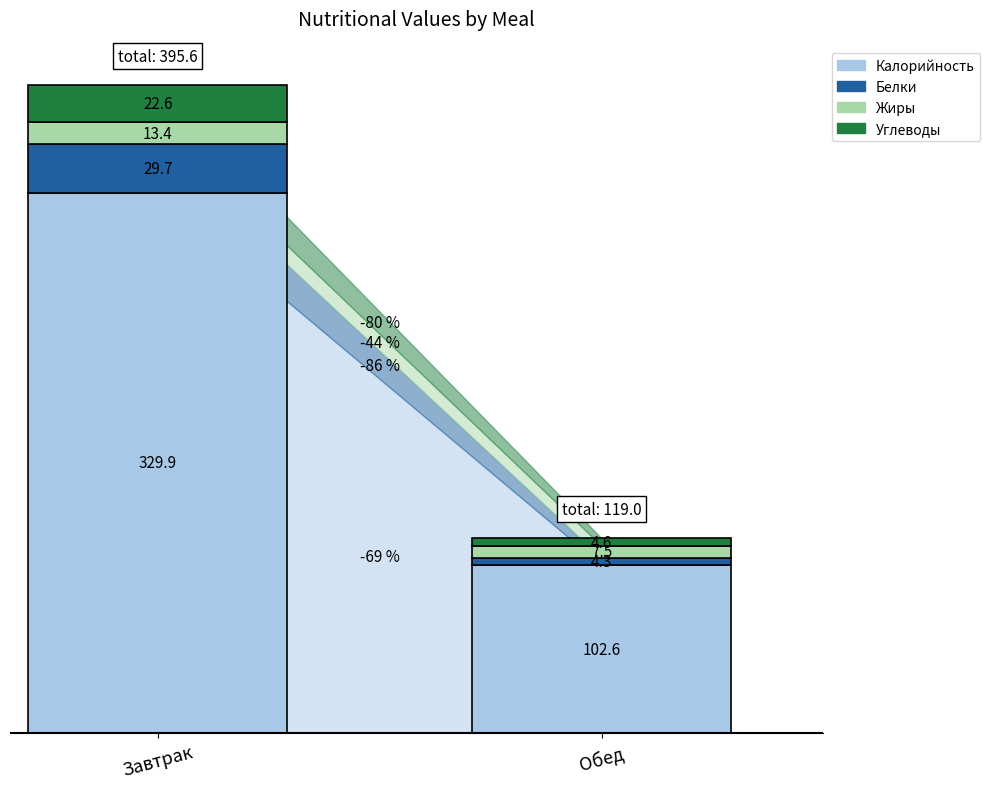

How many data points in Углеводы are less than 22?

1